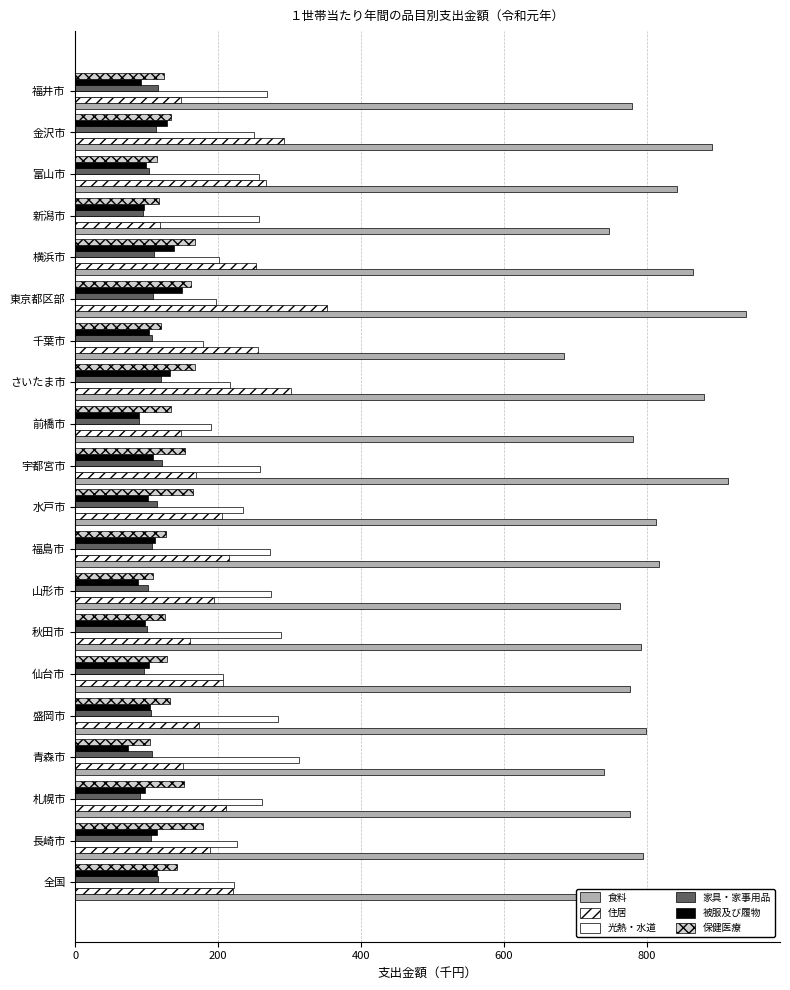

What position from the right is 東京都区部?

6